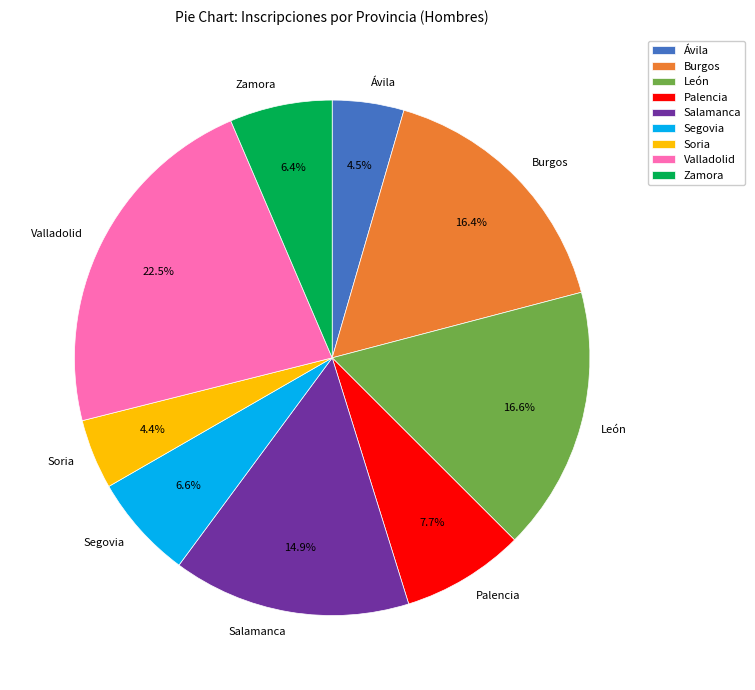

The Salamanca slice represents 15% of the pie. True or false?

True